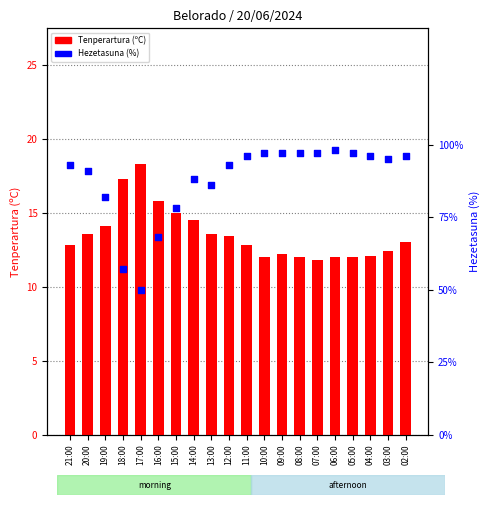

At how many categories does at least one series exceed 54?

19